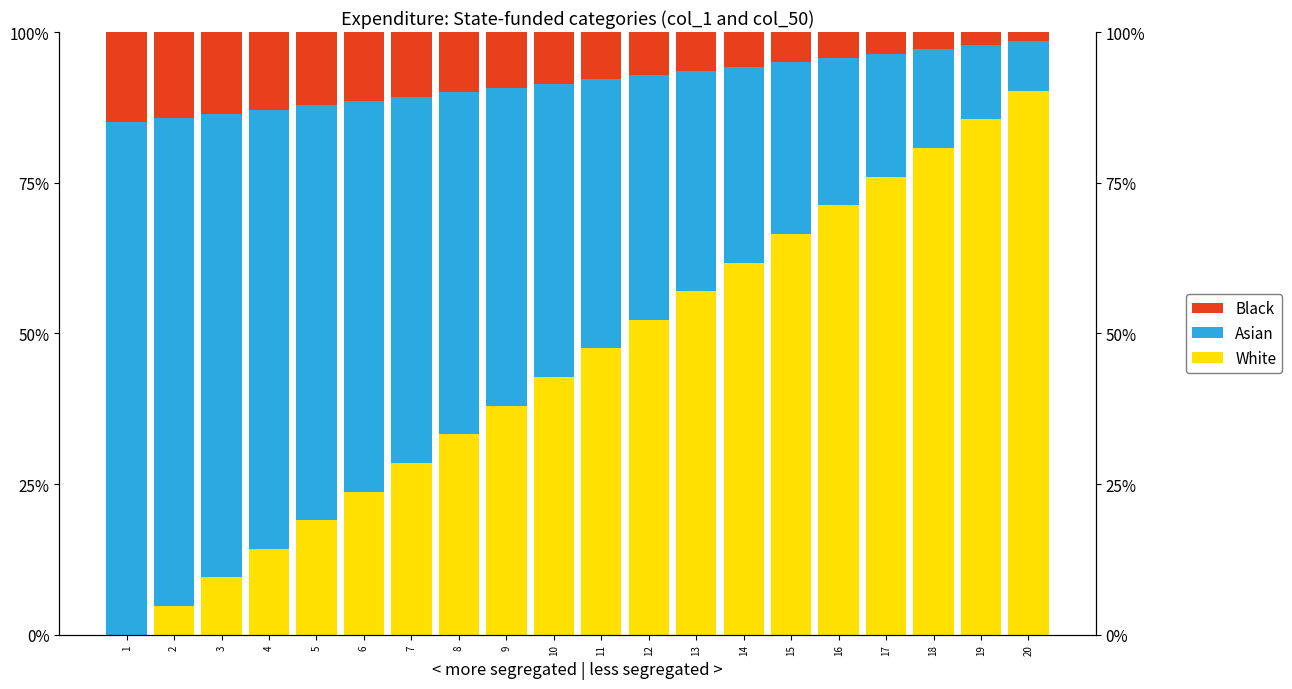

At which category does the chart reach its minimum across all series?

1